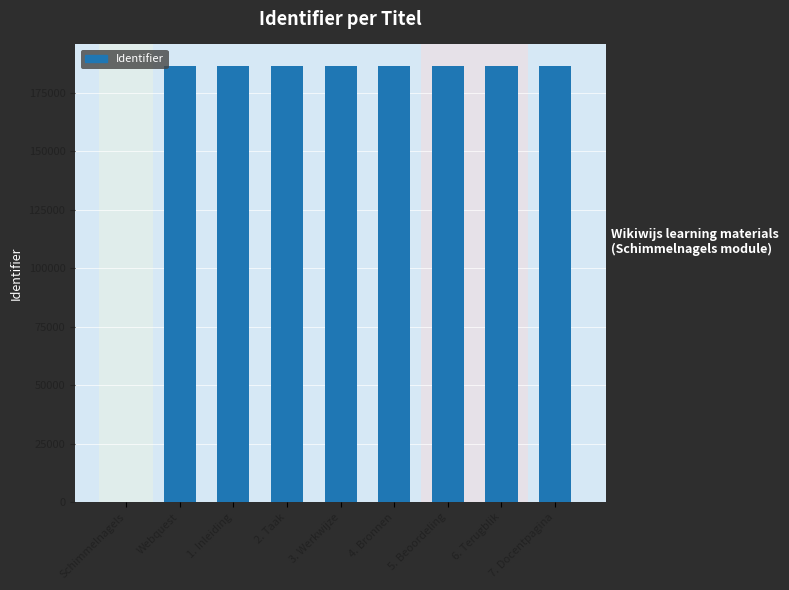

Are the bars horizontal?

No